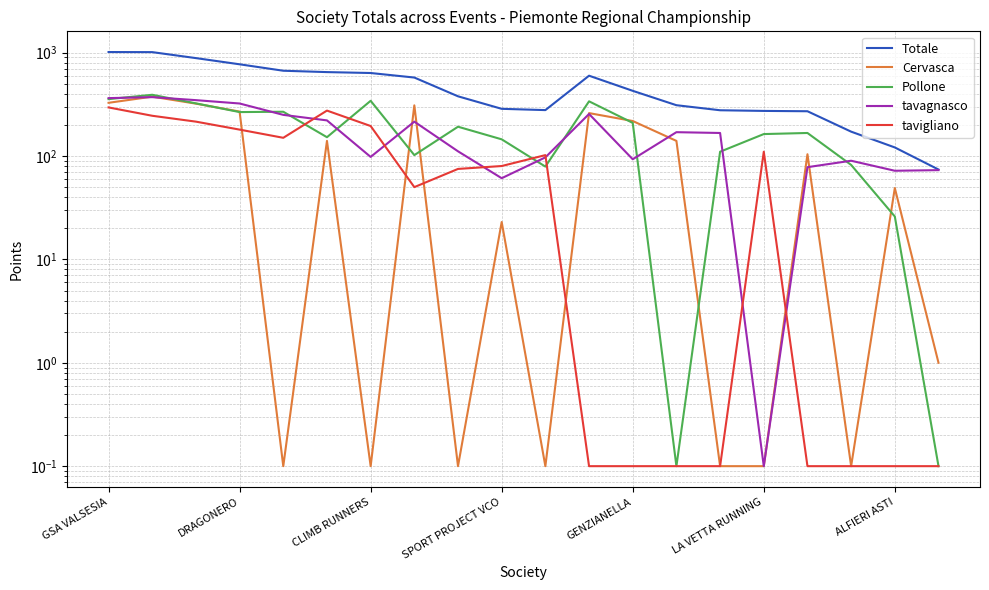

Which series has the widest spread of values?

Totale